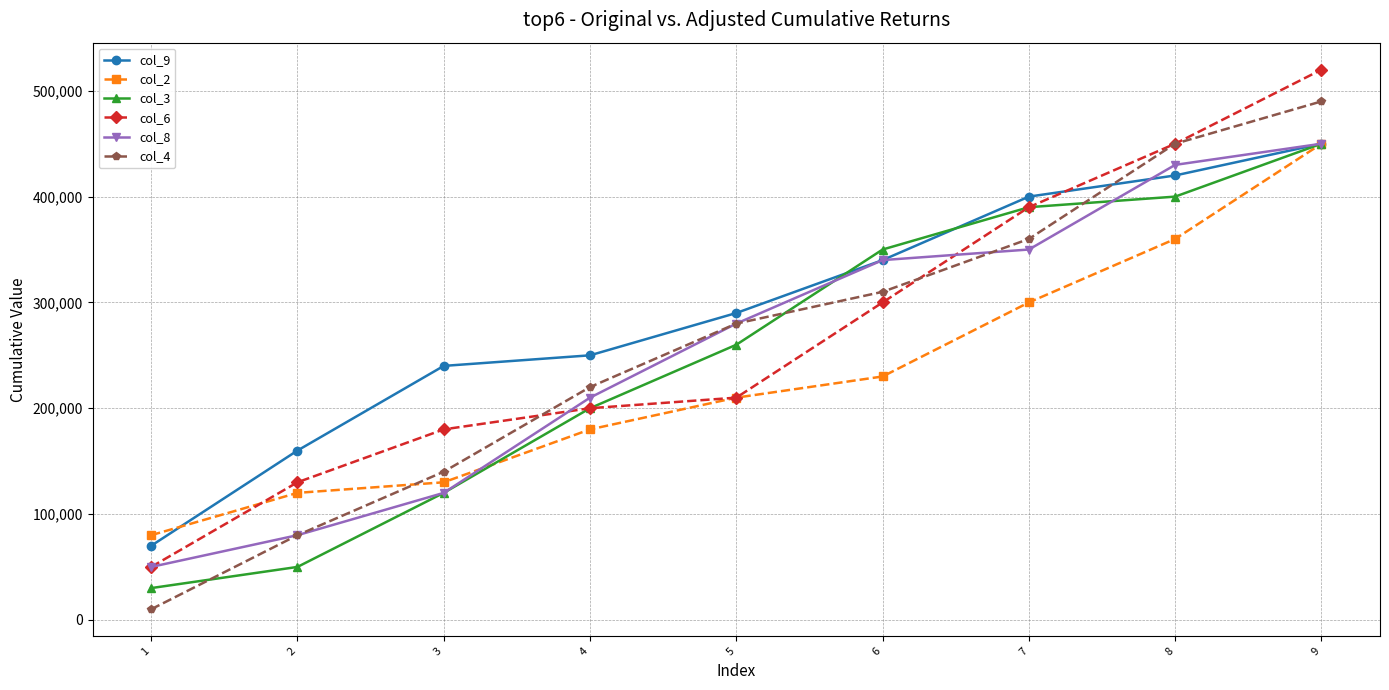

What is the value of the col_2 point at the 9th from the left?

450000